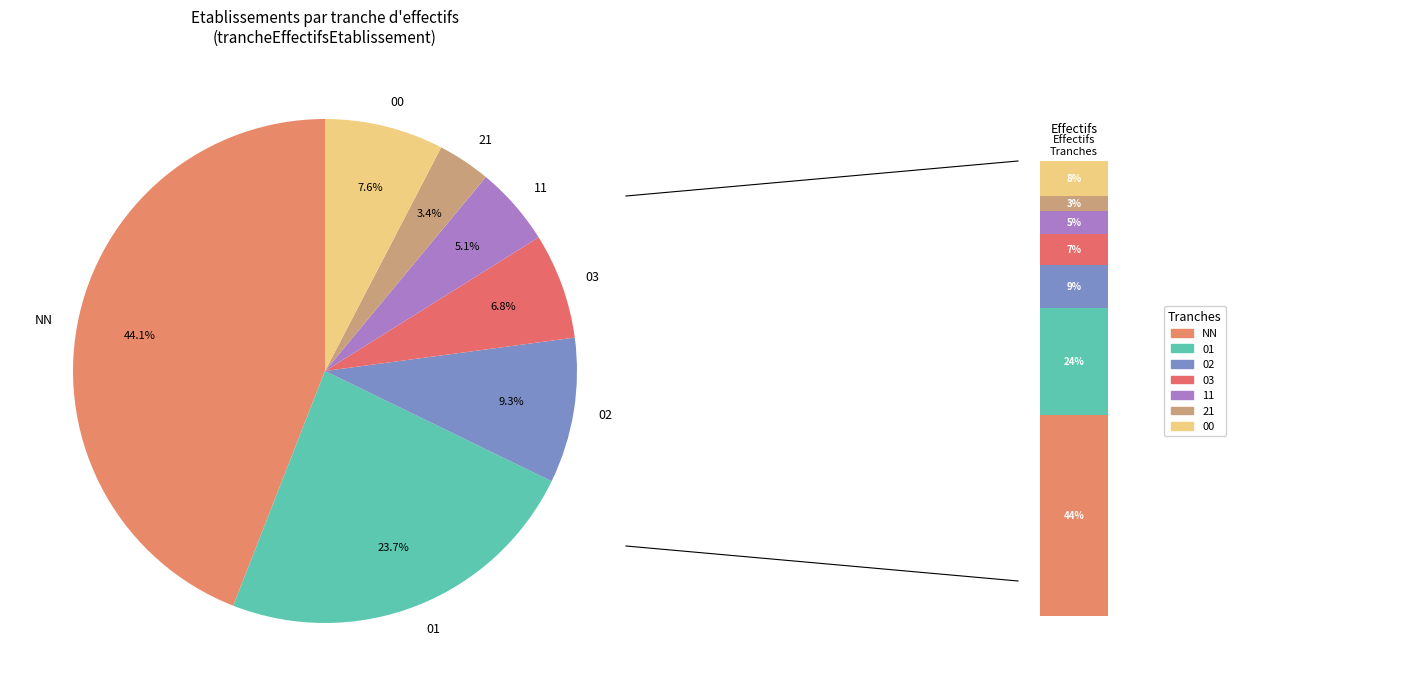

Count the number of slices in the pie.

7